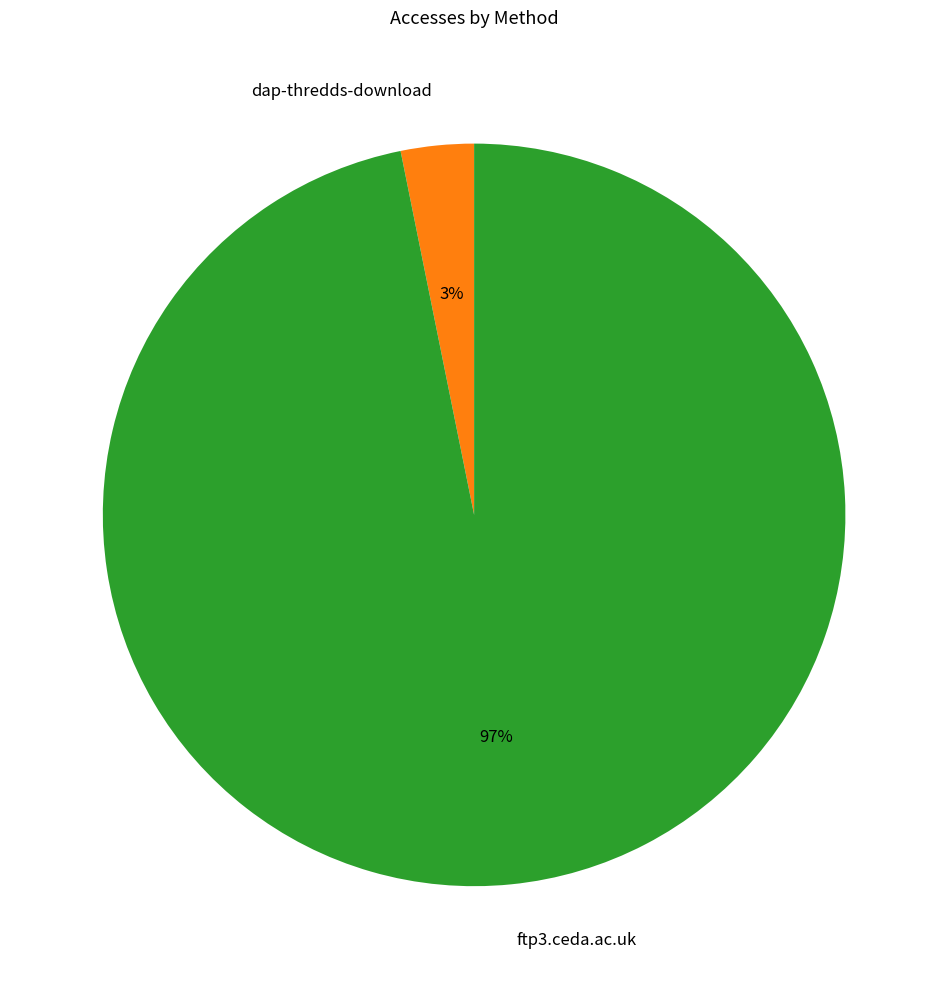

Is there any slice that represents more than half of the pie?

Yes